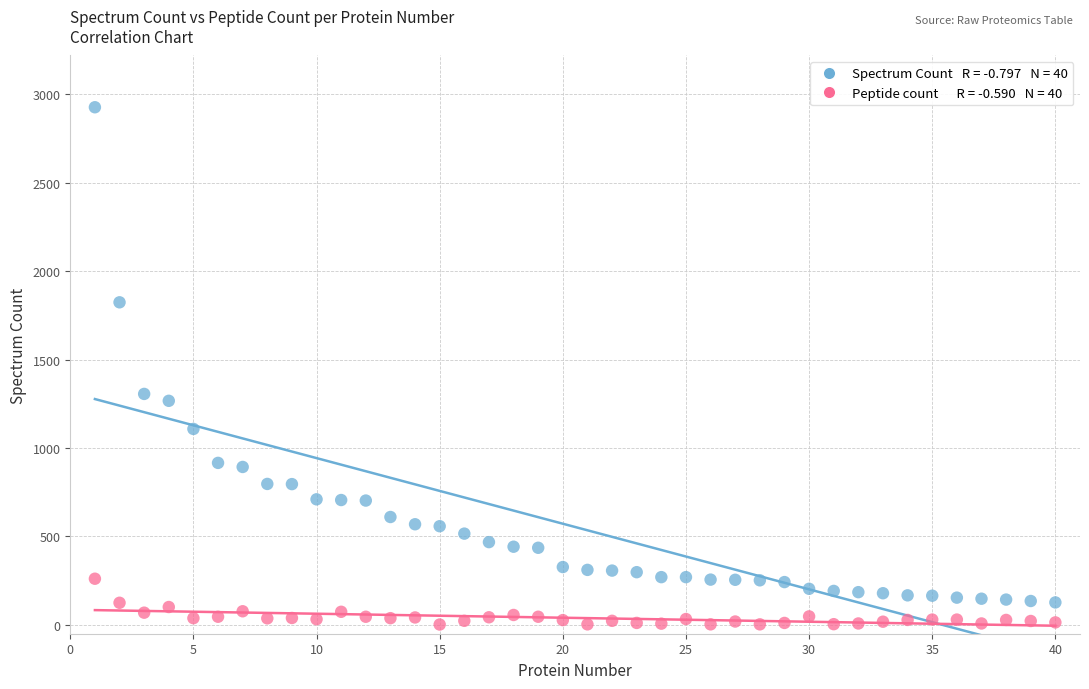

Across all series, what Y value is closest to 1464?

1306